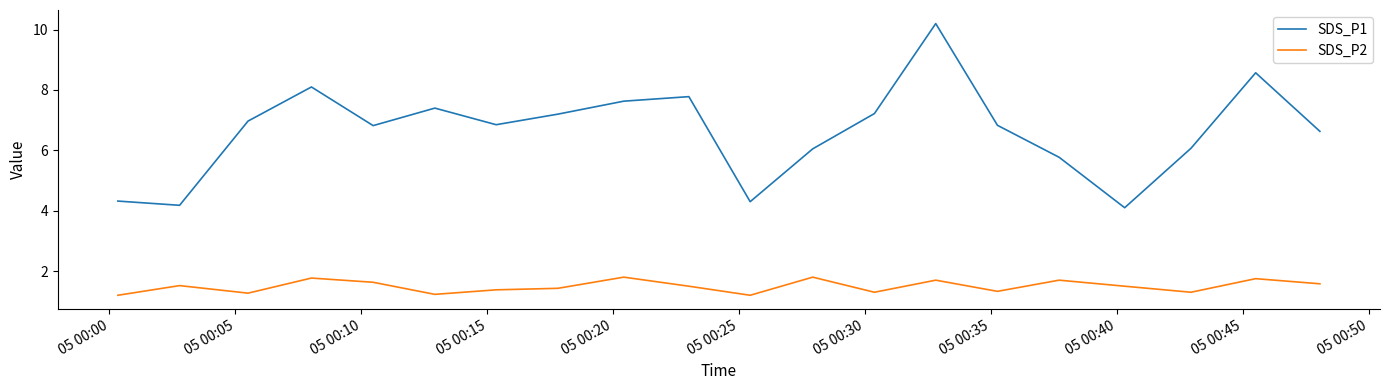

Which series has the largest total across all categories?

SDS_P1